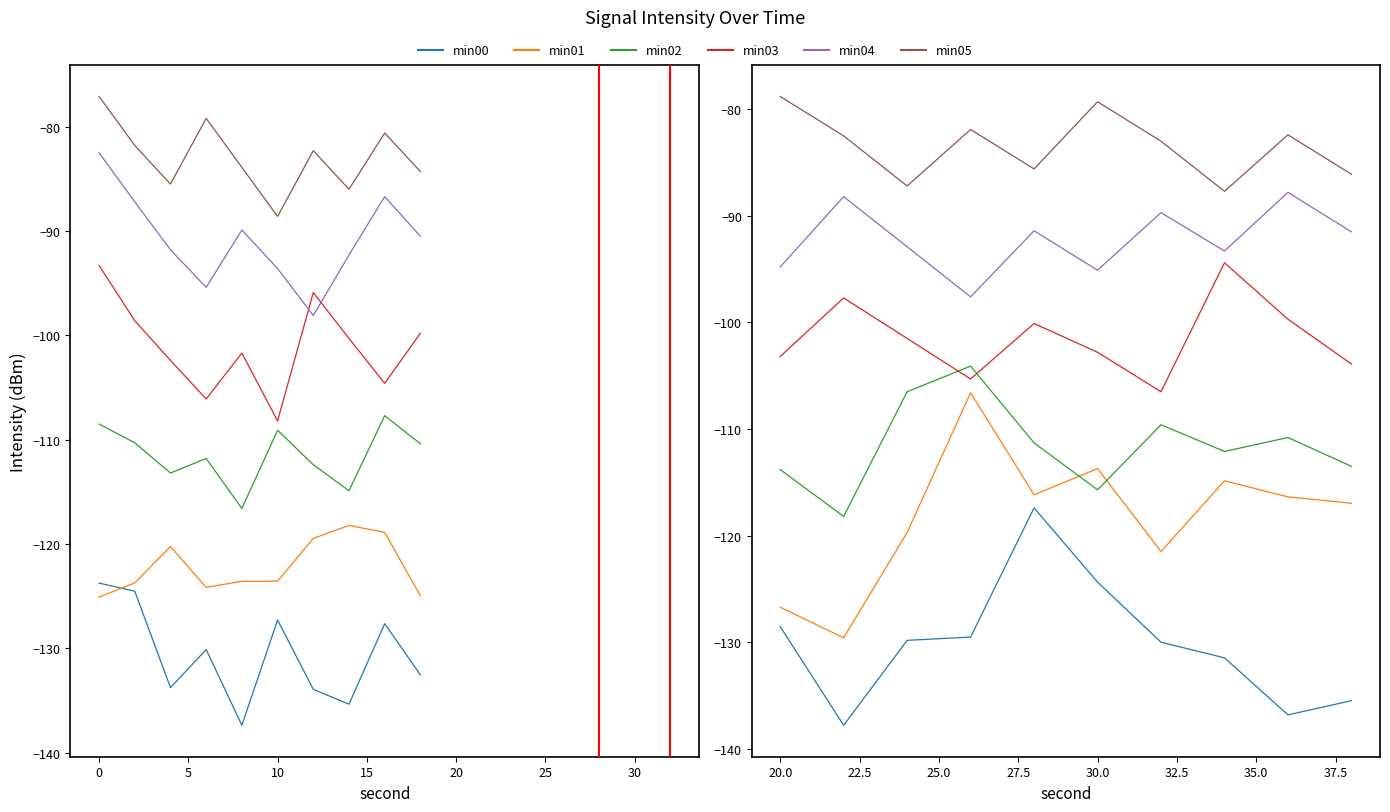

True or false: min04 and min02 cross at least once.

False